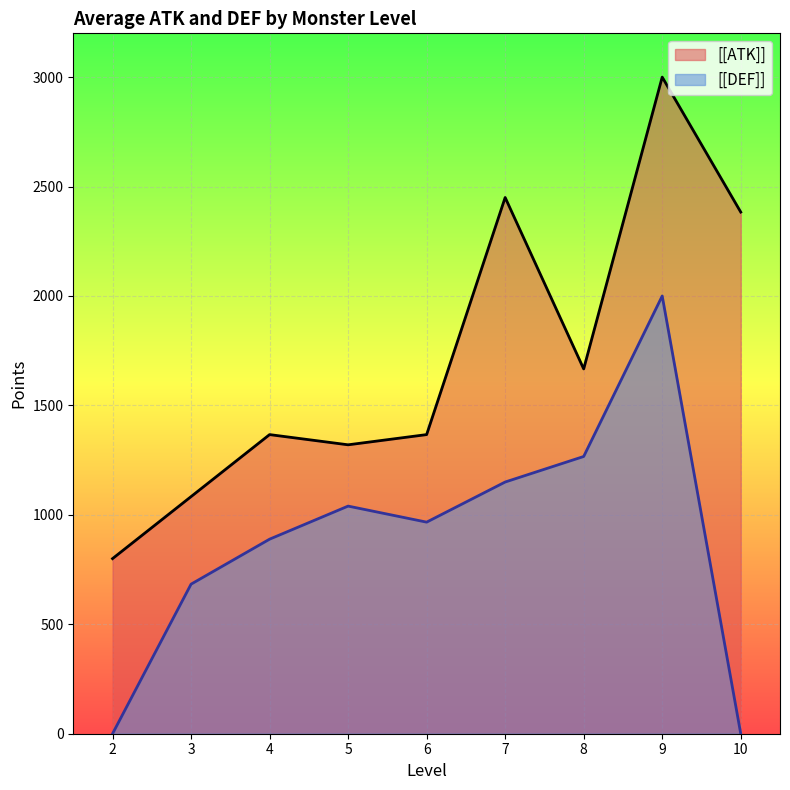

At which category does the chart reach its peak across all series?

9